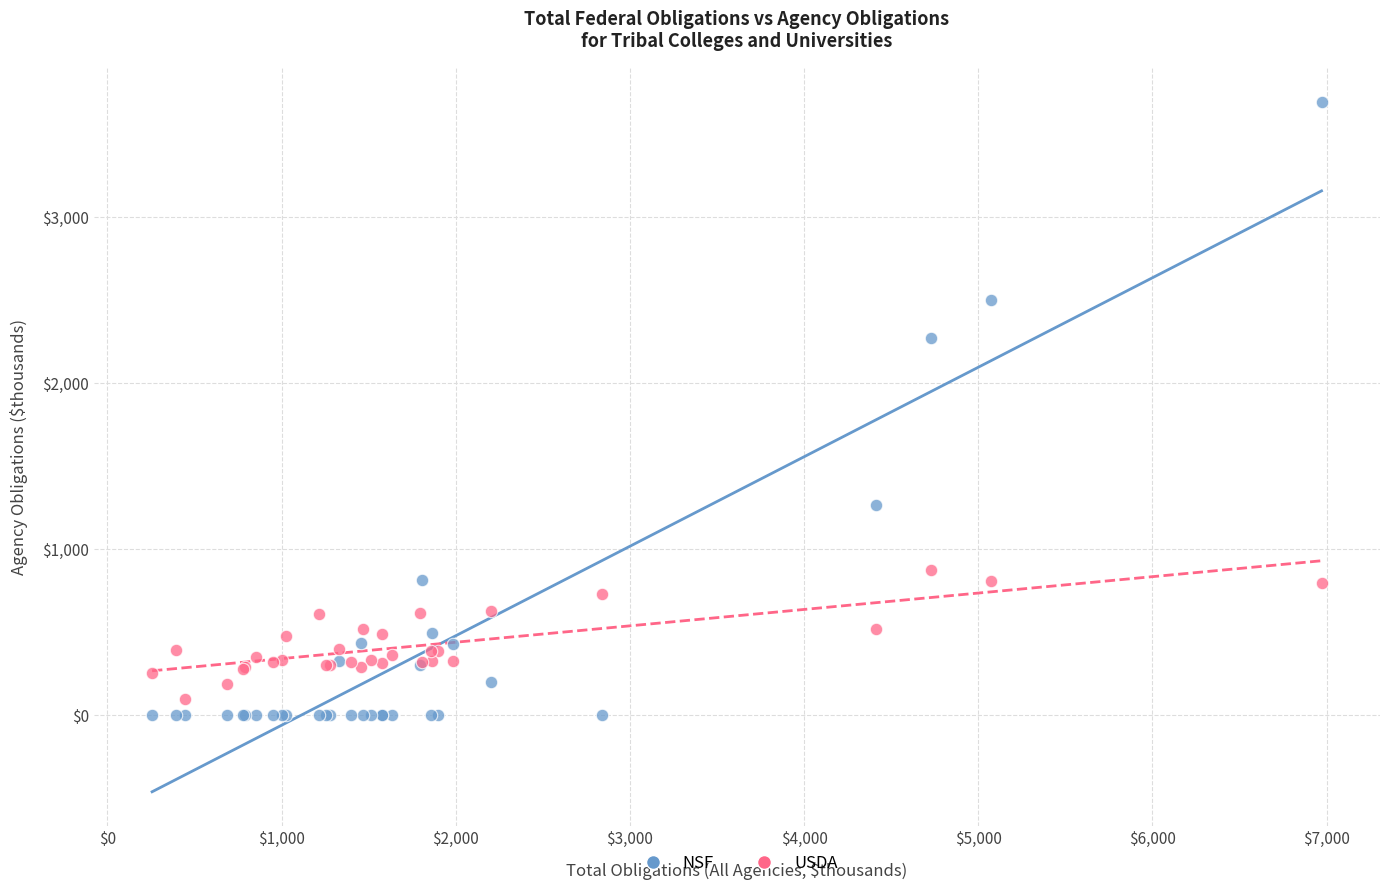

Which series has the largest Y range (max minus min)?

NSF